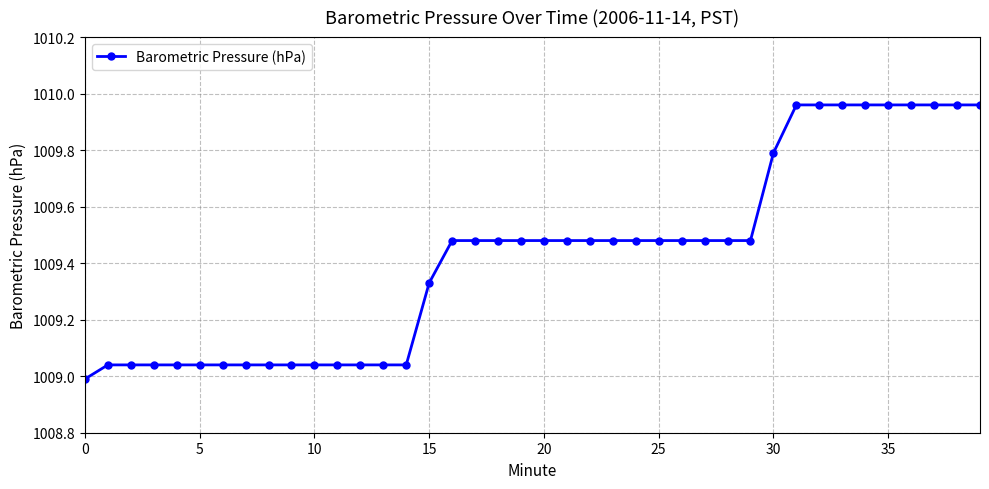

What is the average value?

1009.4